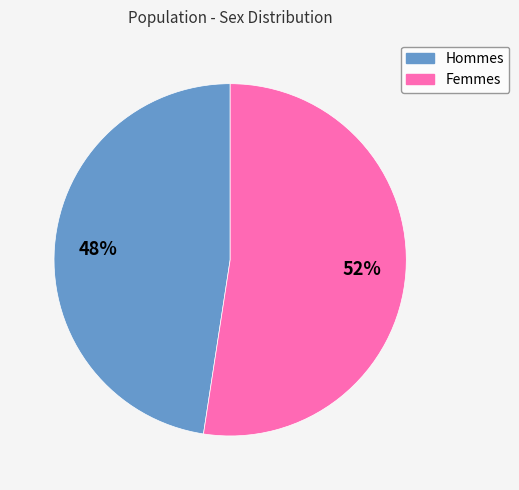

Is there any slice that represents more than half of the pie?

Yes